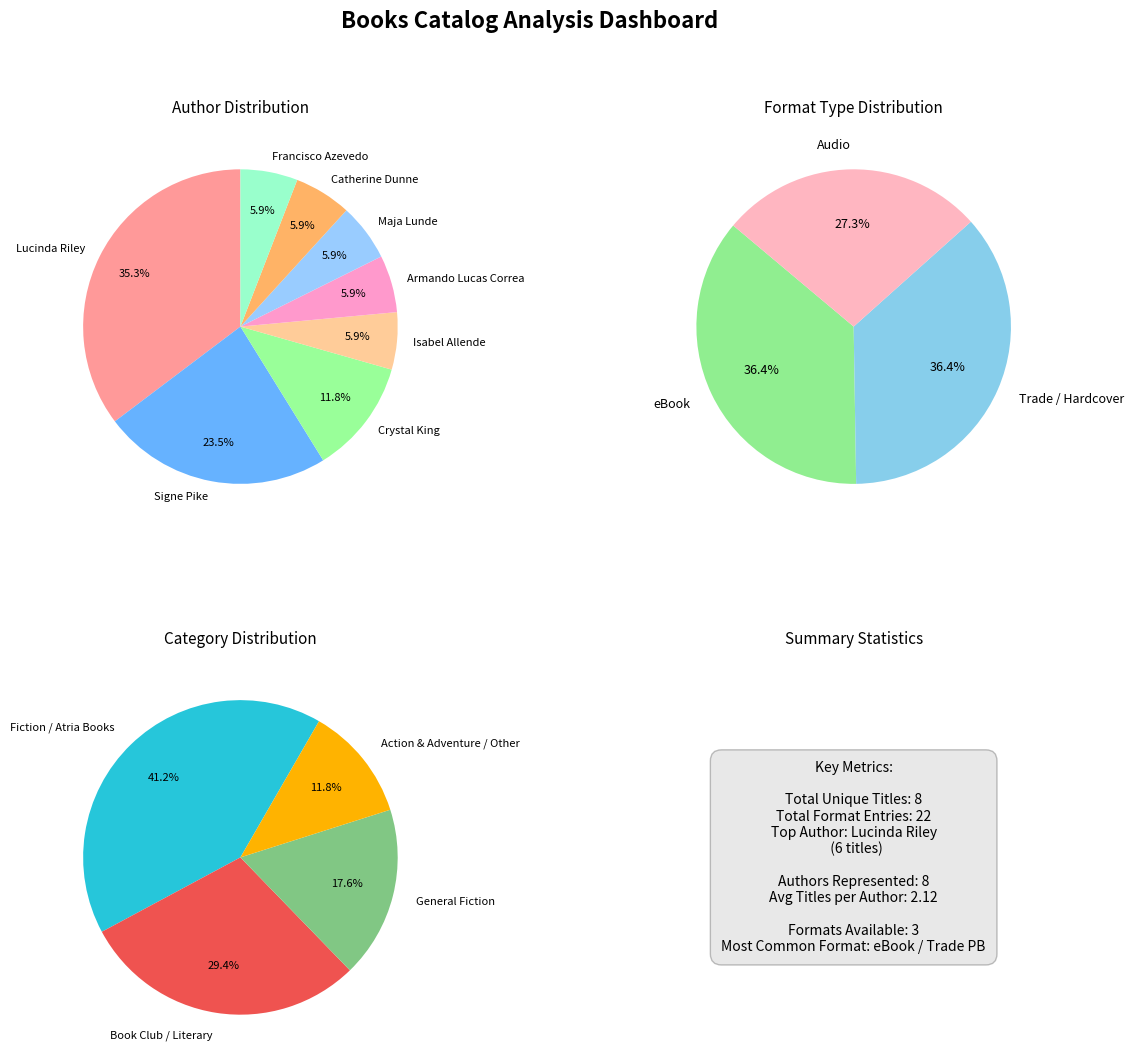

Approximately how many times larger is the value at Isabel Allende (1723104) compared to Crystal King (2090572440)?

0.5